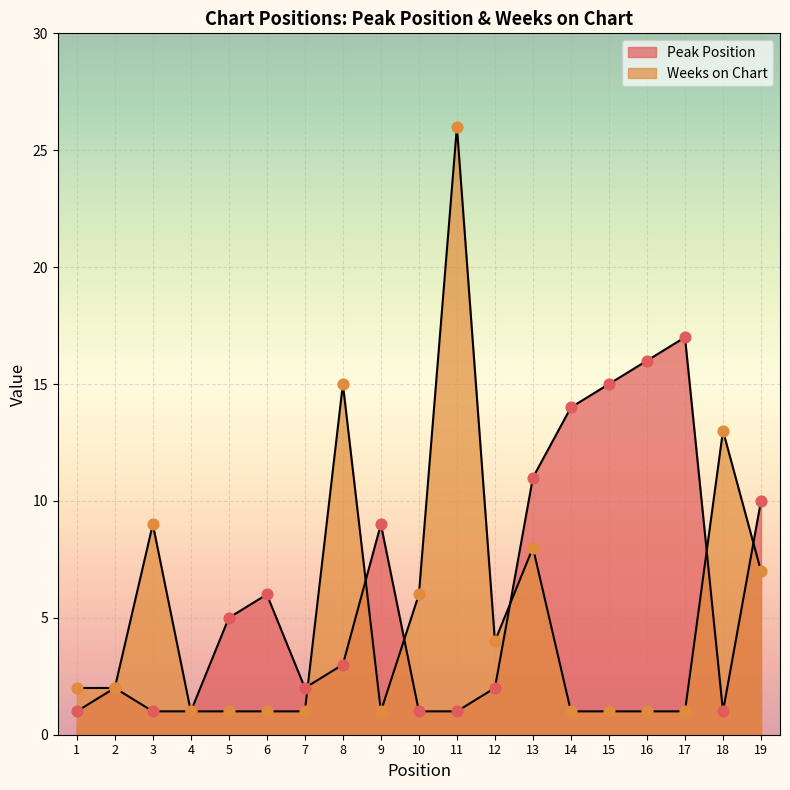

What is the total value across all series at 6?

7